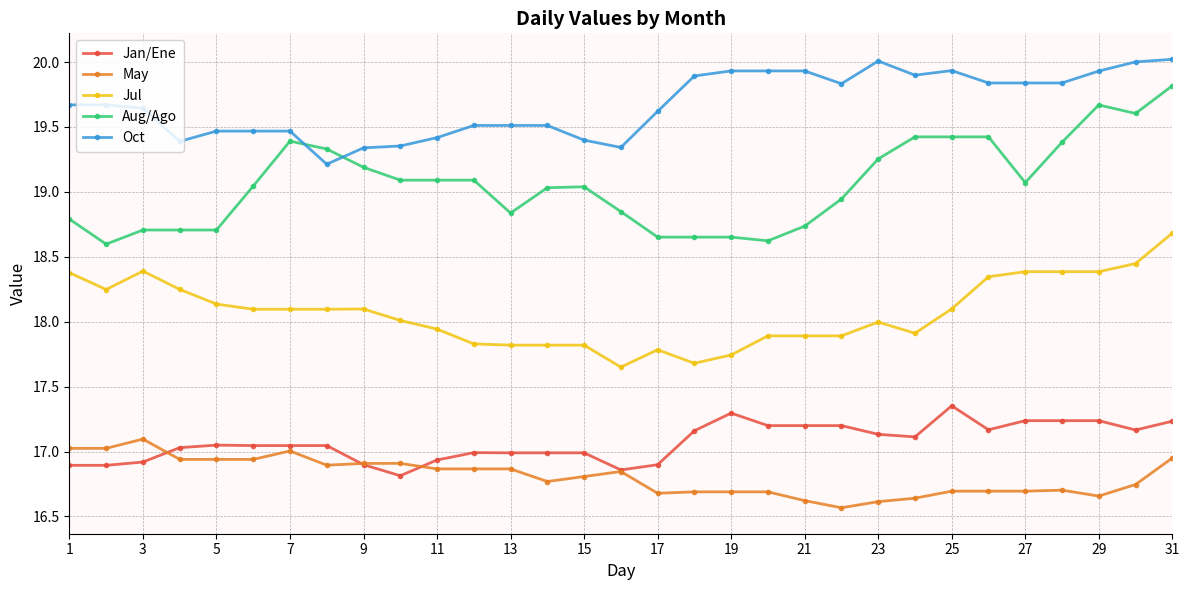

What is the maximum value for Aug/Ago?

19.8